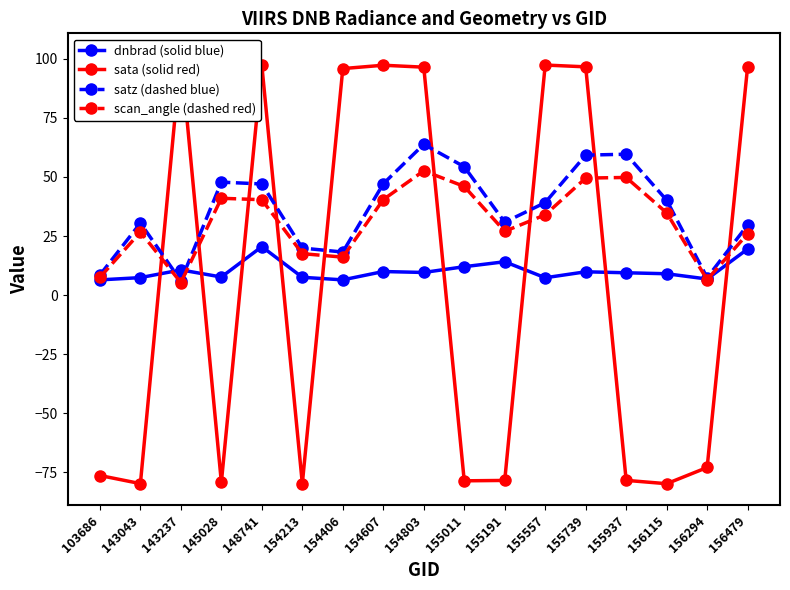

Does the chart have visible grid lines?

No